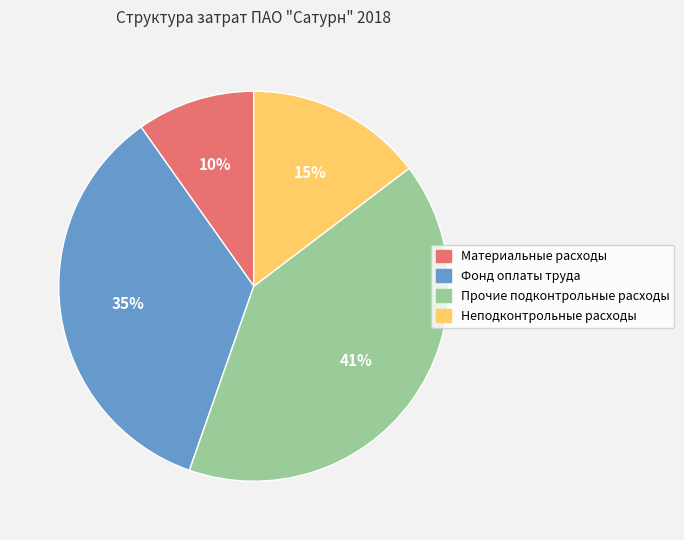

Rank the categories by value from highest to lowest.

Прочие подконтрольные расходы, Фонд оплаты труда, Неподконтрольные расходы, Материальные расходы